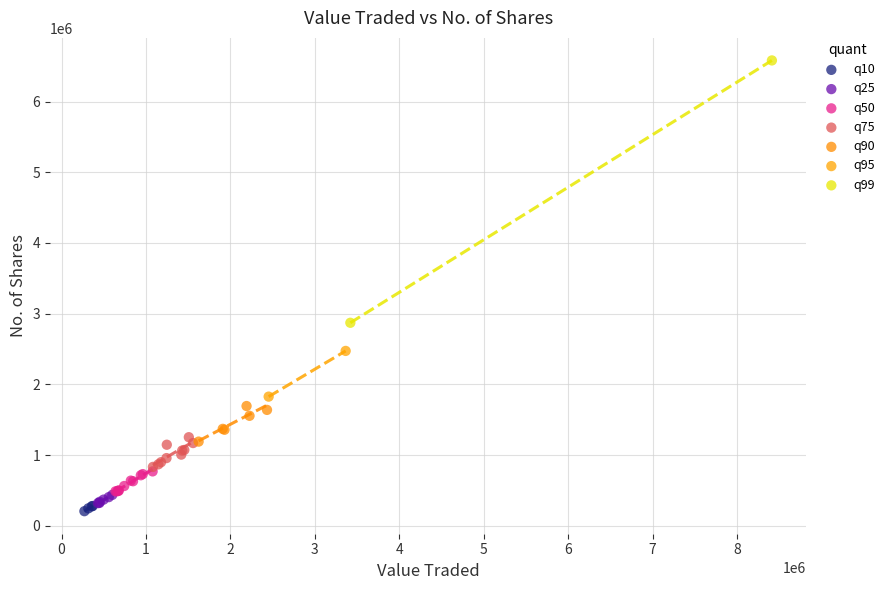

Which series reaches the minimum Y coordinate?

q10